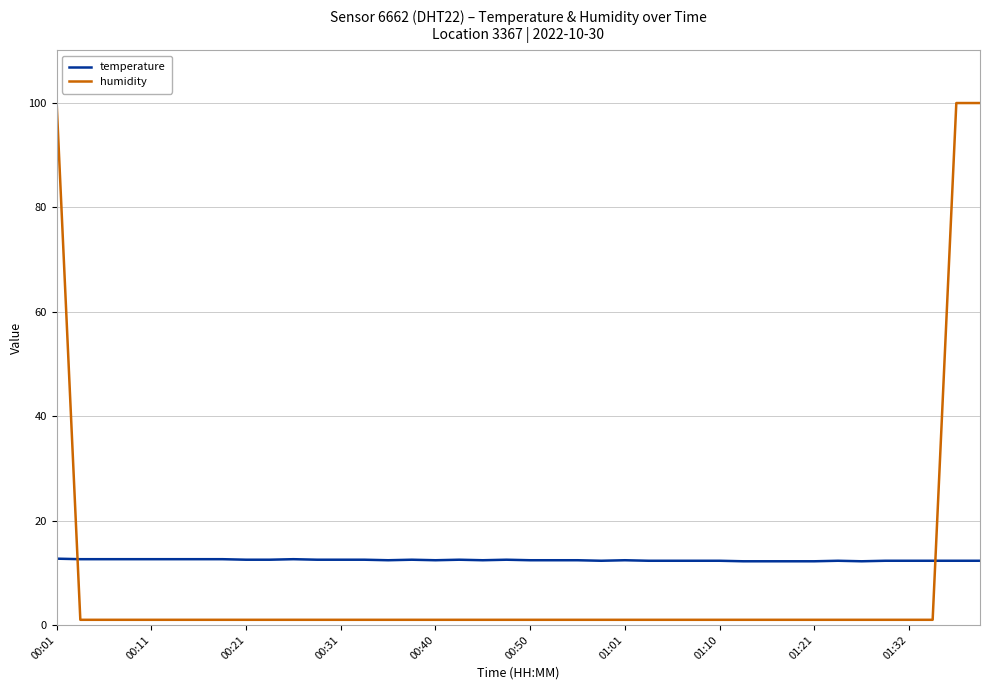

What is the difference between the maximum and minimum values in the humidity series?

98.9